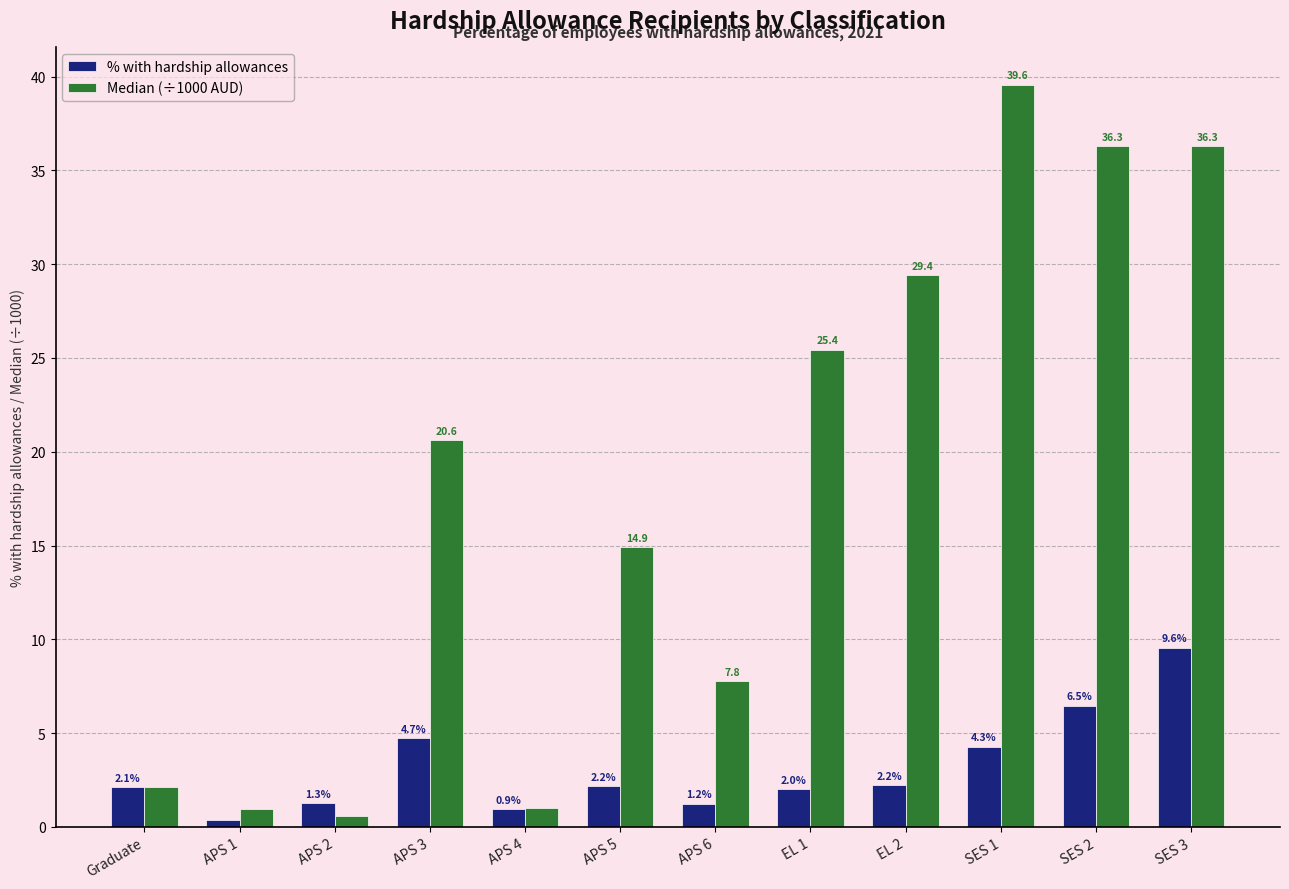

Which label corresponds to the largest value in the chart?

SES 1